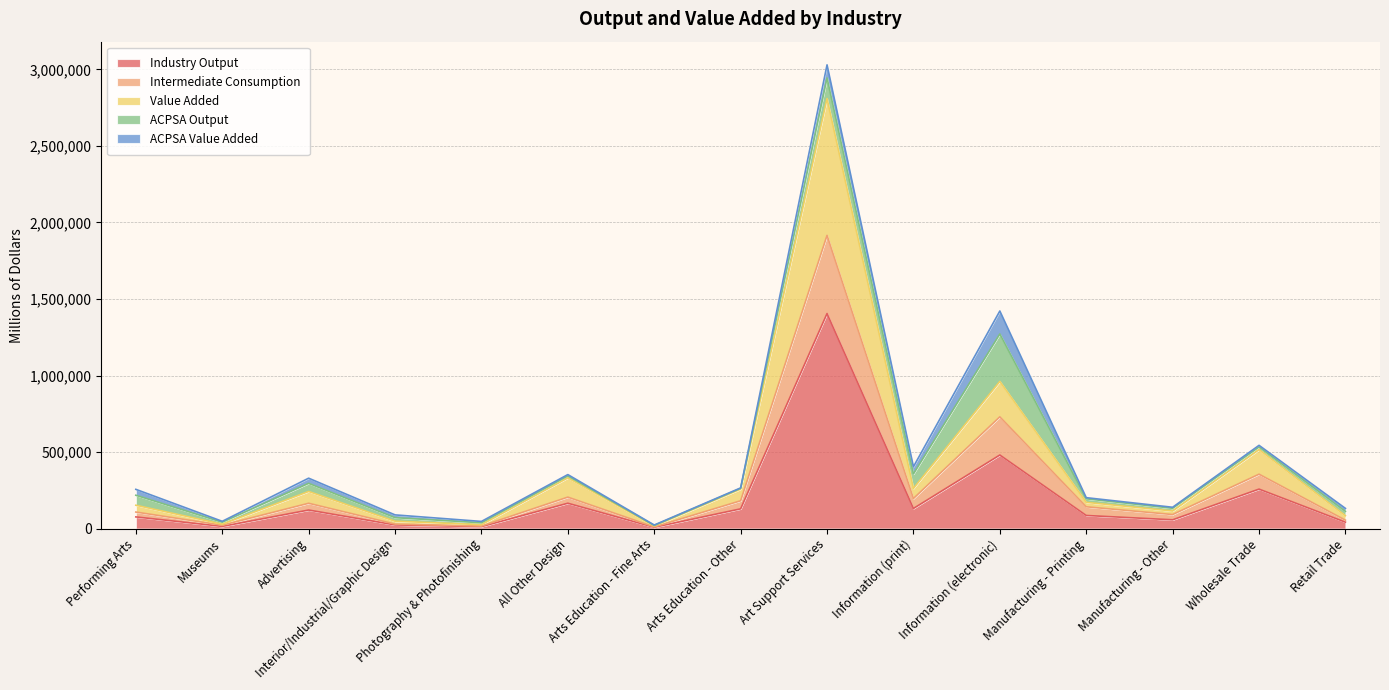

Which category has the highest value in the Industry Output series?

Art Support Services